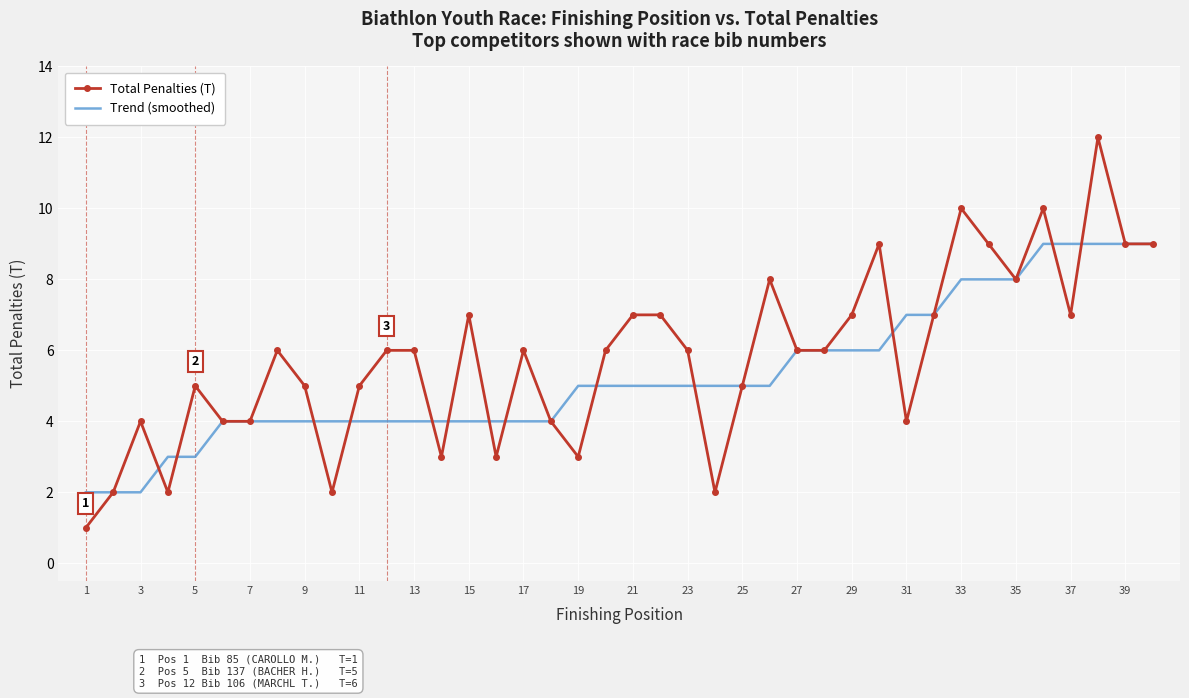

What is the maximum value for Trend (smoothed)?

9